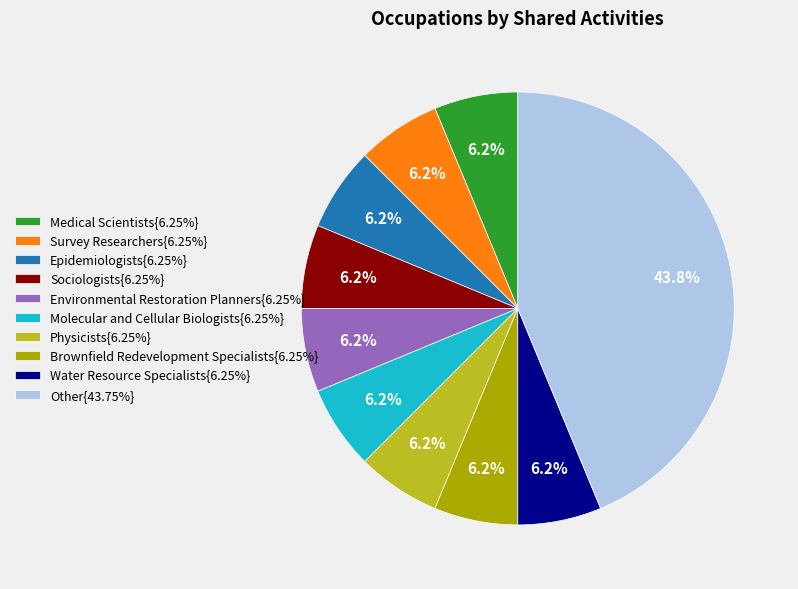

Is the sum of Molecular and Cellular Biologists{6.25%} and Medical Scientists{6.25%} greater than half?

No